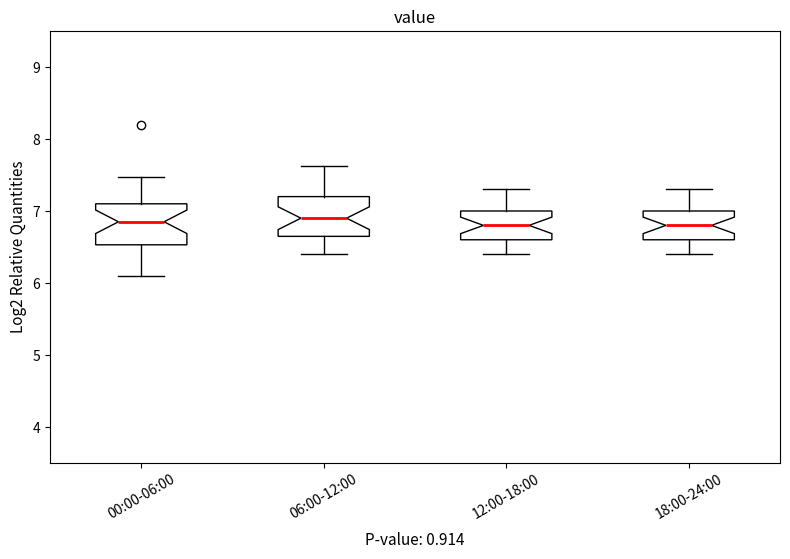

Reading left to right, transcribe this box plot: for each box, give where its median line is, the range the box spans, and where its two whiskers end, as read against the y-axis. The values are not printed on the chart, so give them approximately, as read against the axis.

00:00-06:00: median 6.9, box 6.5 to 7.1, whiskers 6.1 to 7.5
06:00-12:00: median 6.9, box 6.6 to 7.2, whiskers 6.4 to 7.6
12:00-18:00: median 6.8, box 6.6 to 7.0, whiskers 6.4 to 7.3
18:00-24:00: median 6.8, box 6.6 to 7.0, whiskers 6.4 to 7.3